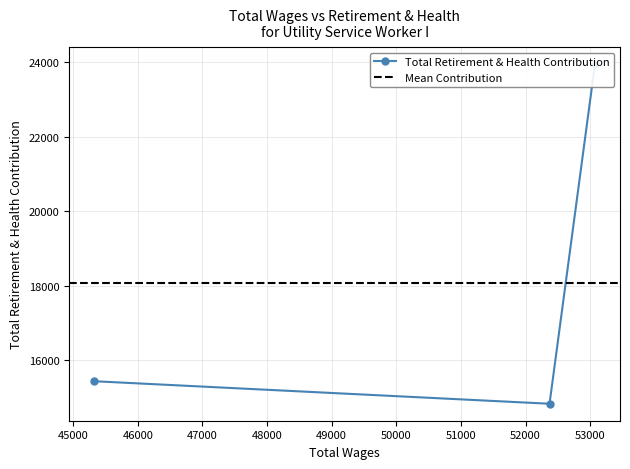

Rank the categories by value from highest to lowest.

53074, 45325, 52371